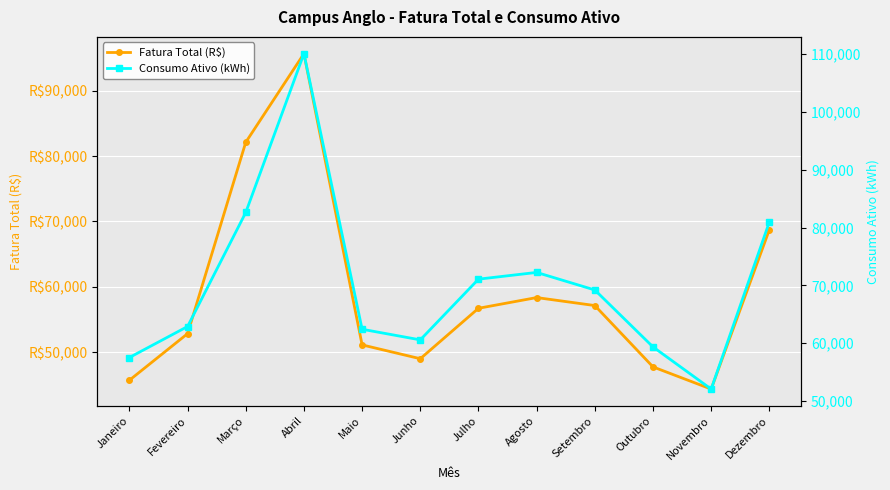

Which has a higher value, Julho or Outubro?

Julho